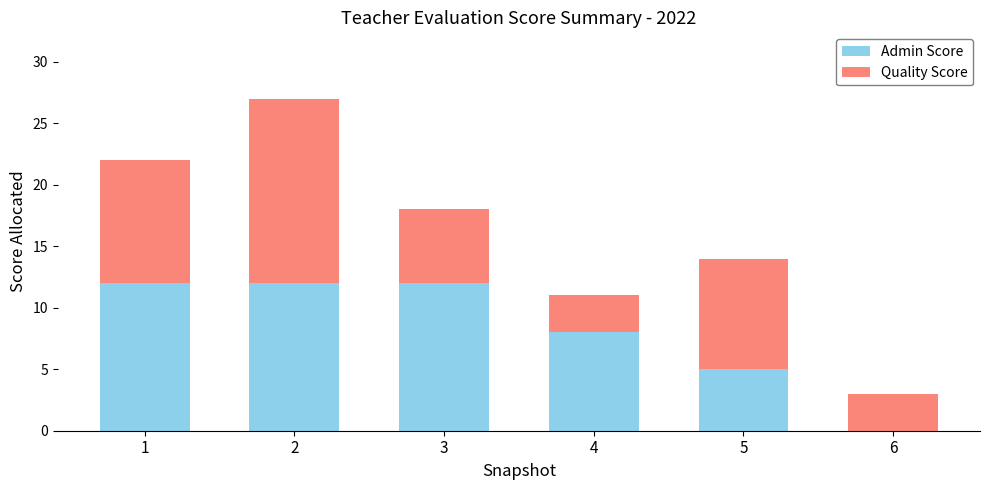

Reading left to right, list the values for the Admin Score series.

1=12	2=12	3=12	4=8	5=5	6=0